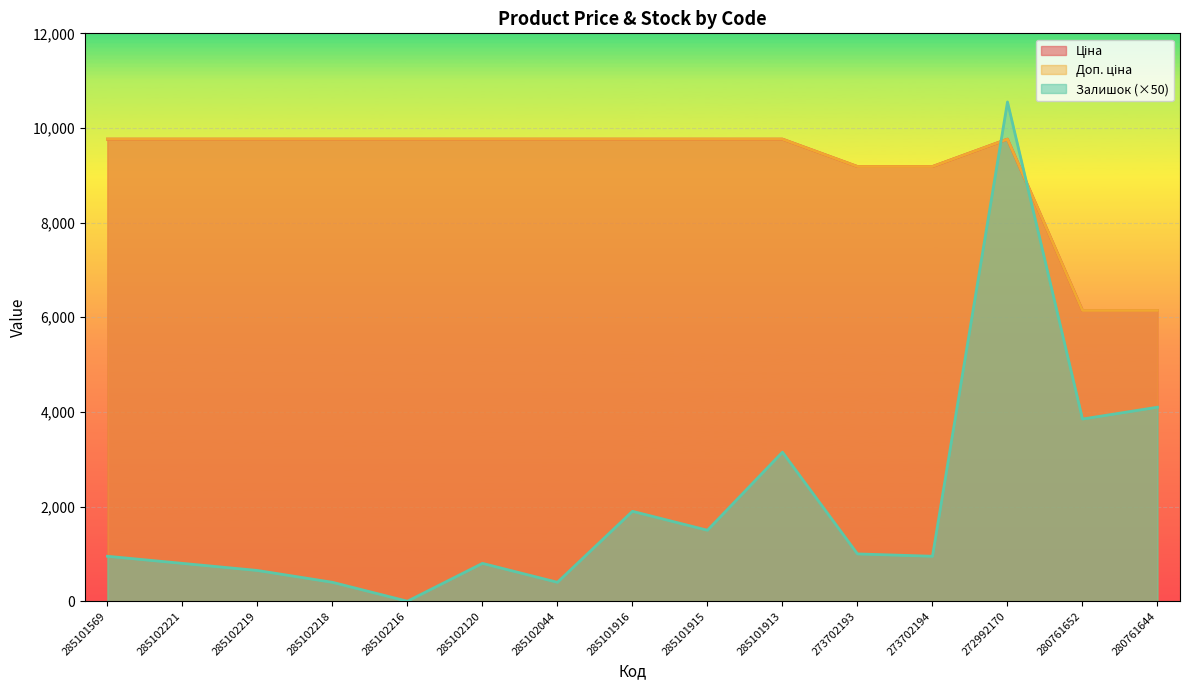

Rank the categories by Ціна value from lowest to highest.

280761652, 280761644, 273702193, 273702194, 285101569, 285102221, 285102219, 285102218, 285102216, 285102120, 285102044, 285101916, 285101915, 285101913, 272992170